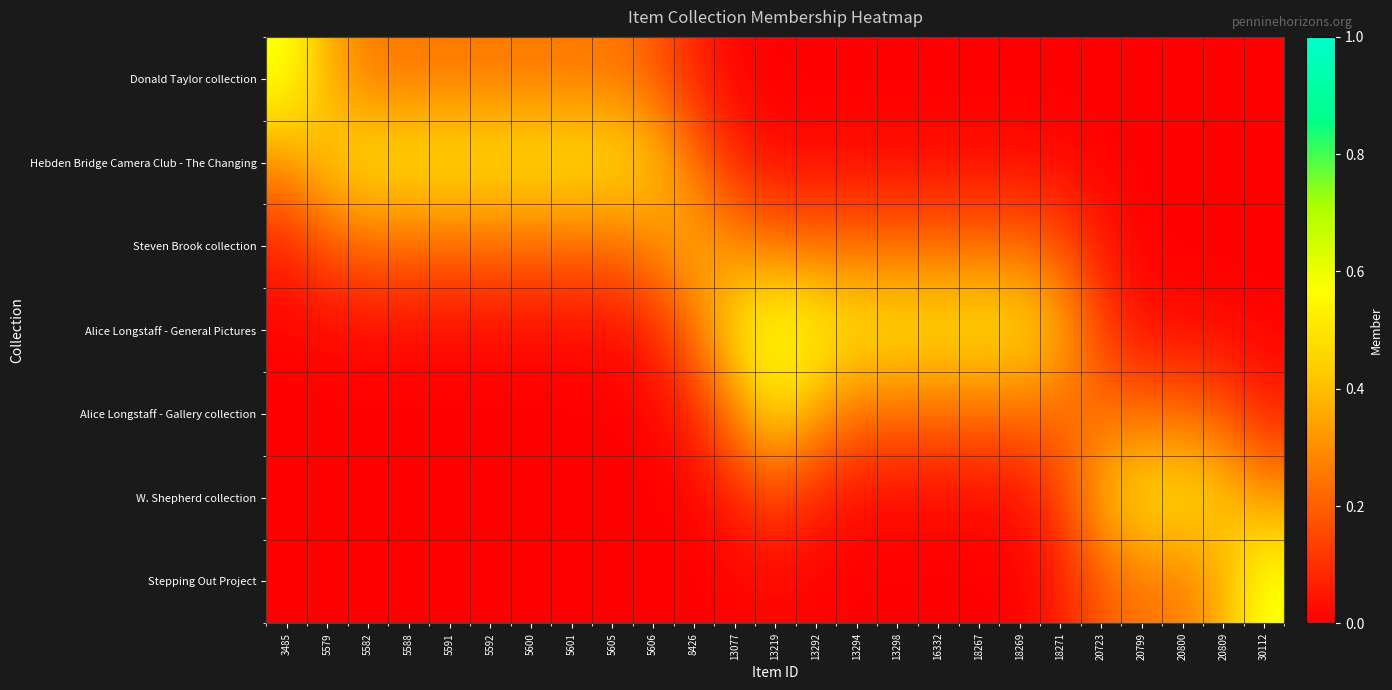

How many series are shown in this chart?

7